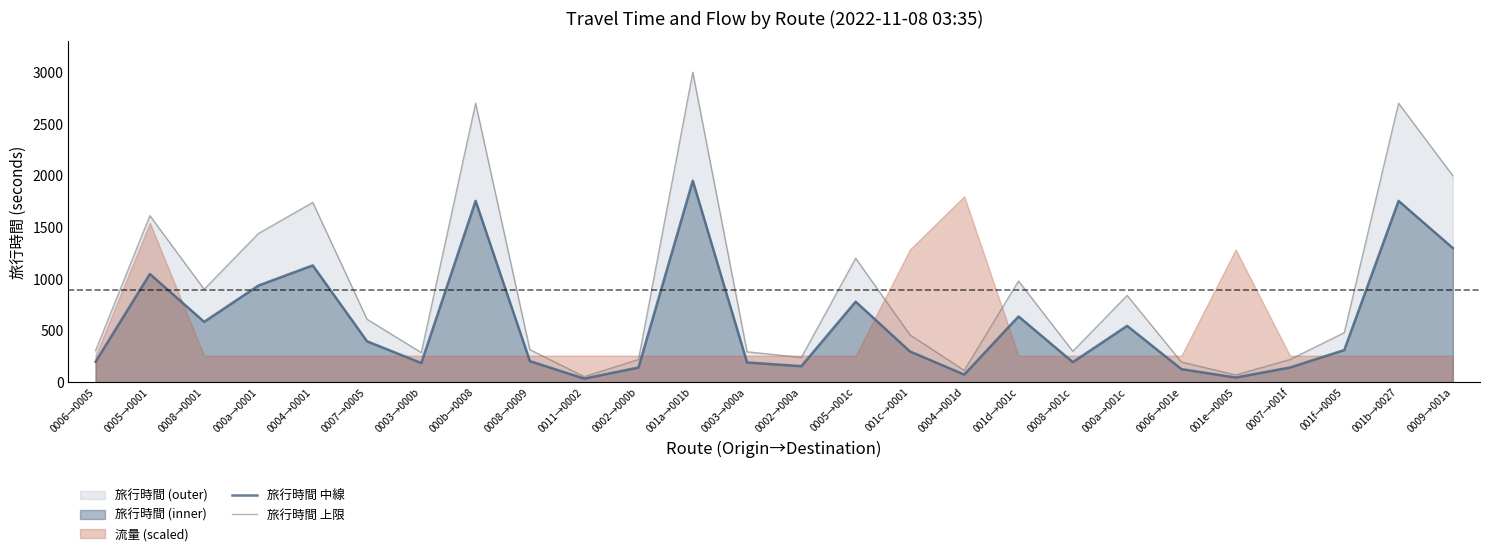

What value does the 旅行時間 中線 series have at 0011→0002?

35.8